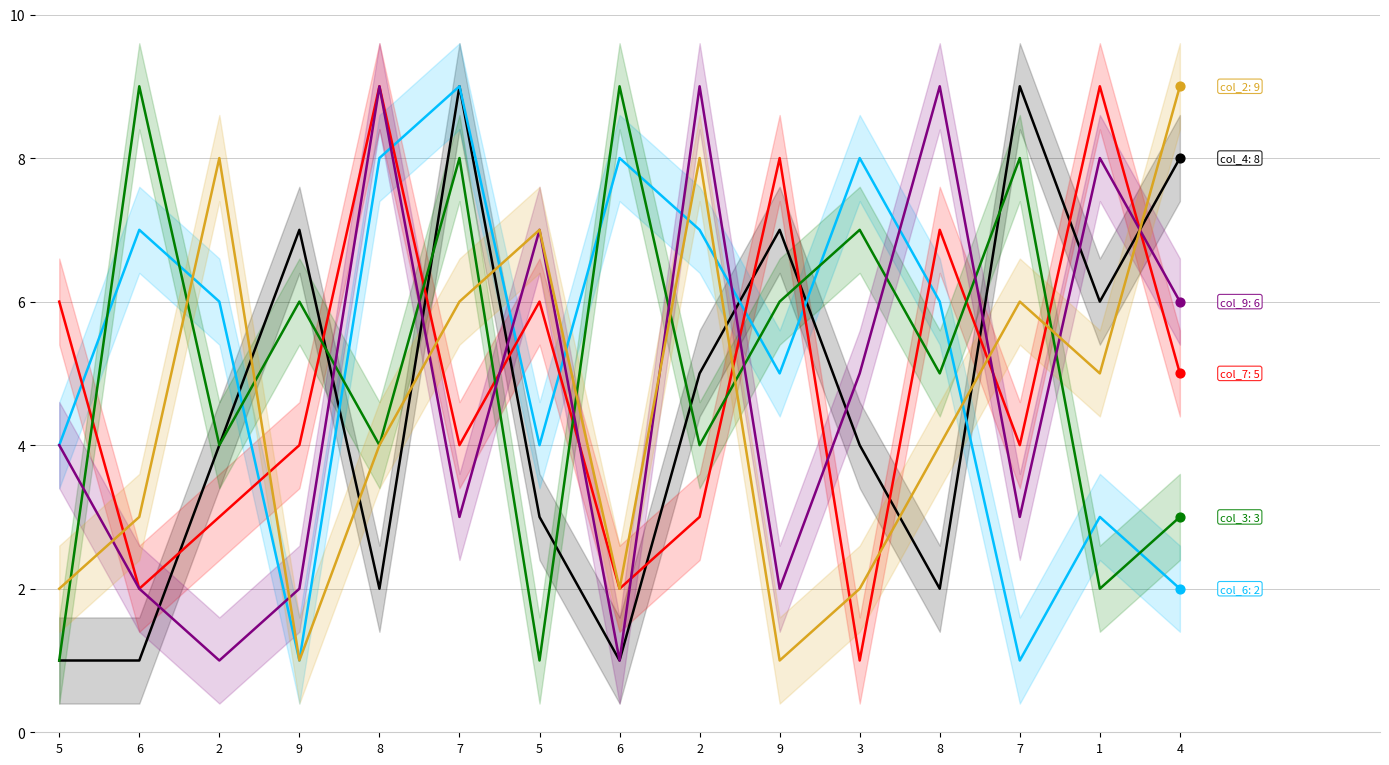

Is the value of col_3 at 2 greater than the value of col_9 at 4?

No